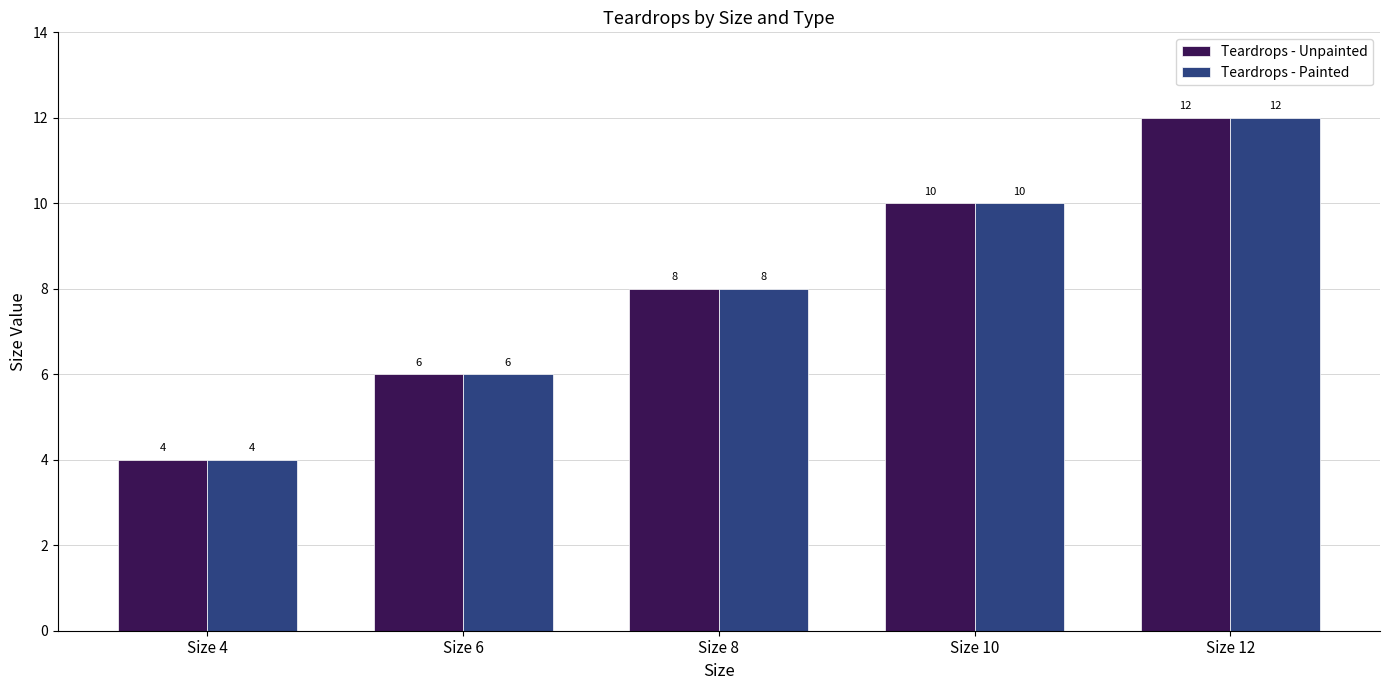

How many data points in Teardrops - Unpainted are less than 8?

2